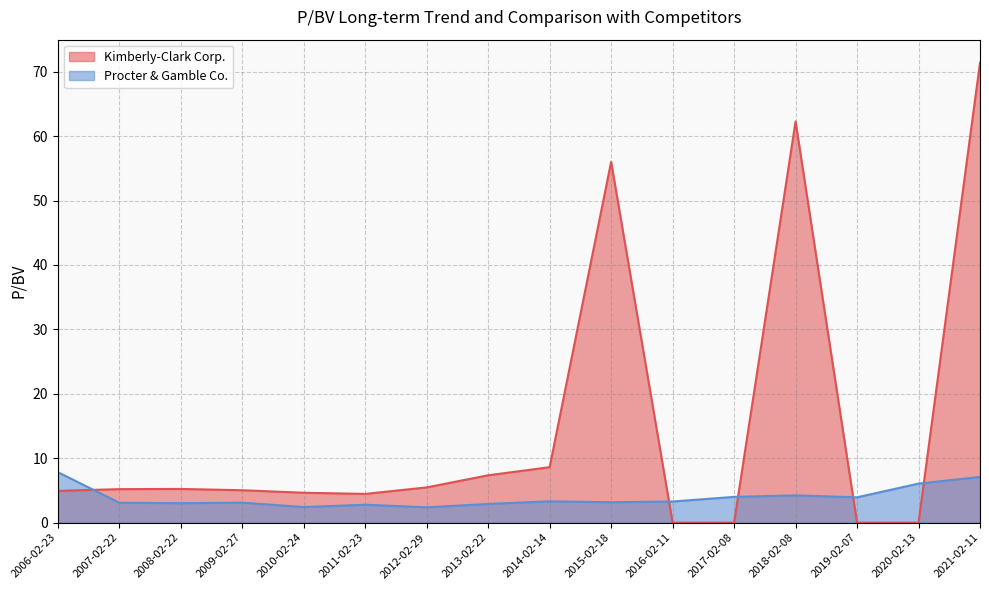

What is the greatest value displayed?

71.4